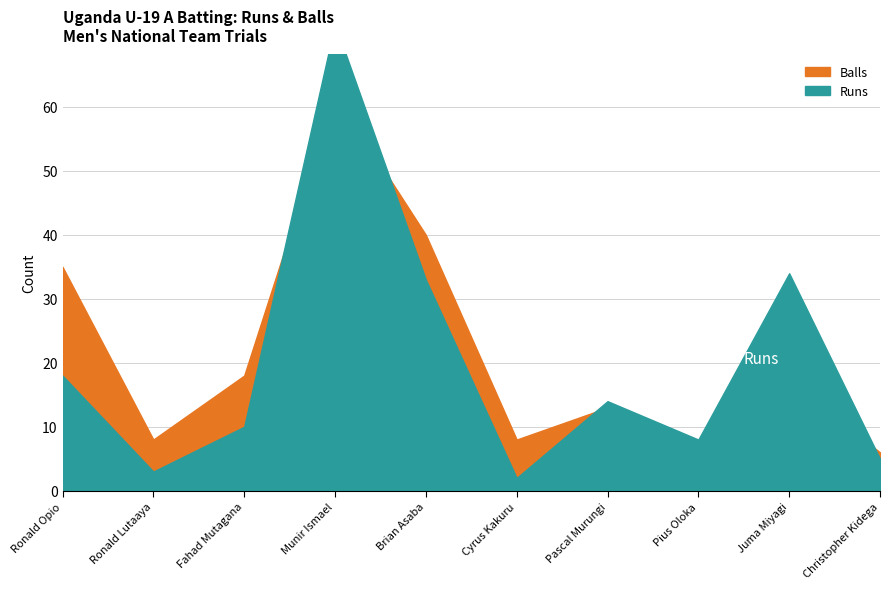

How many distinct data groups are displayed?

2